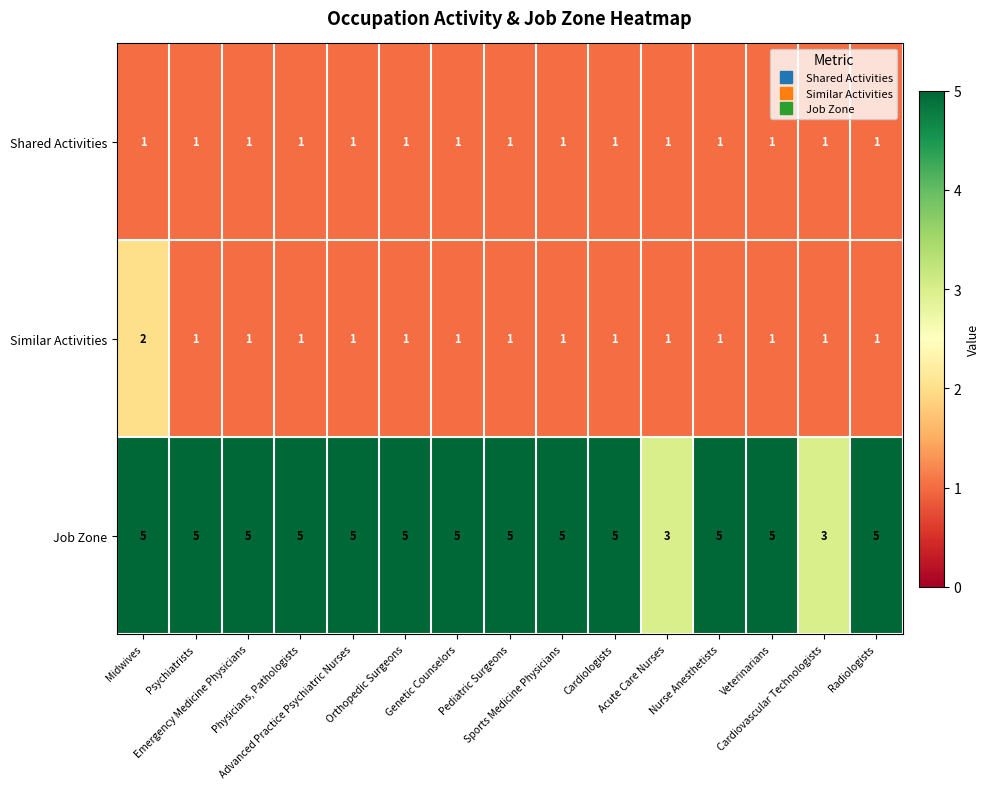

Which series has the largest total across all categories?

Job Zone